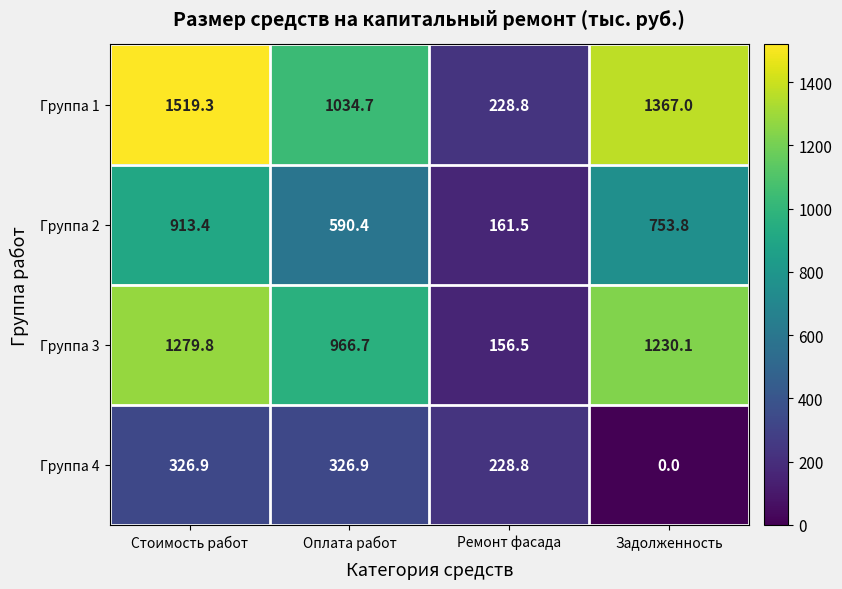

At which category is the sum across all series the highest?

Стоимость работ